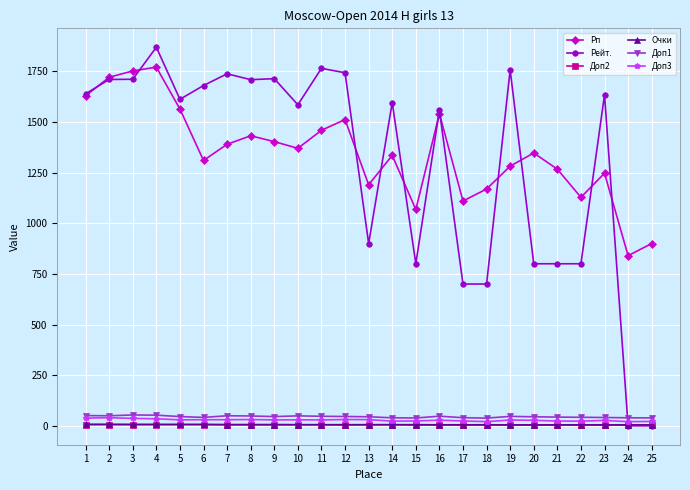

What is the sum of the Рп values at 6 and 24?

2150.0